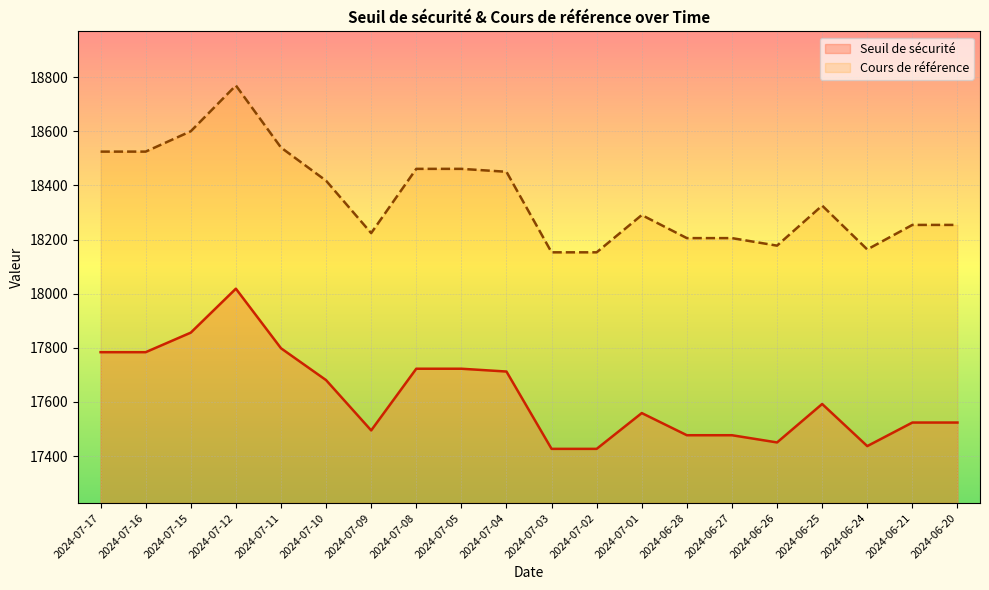

How many distinct data groups are displayed?

2